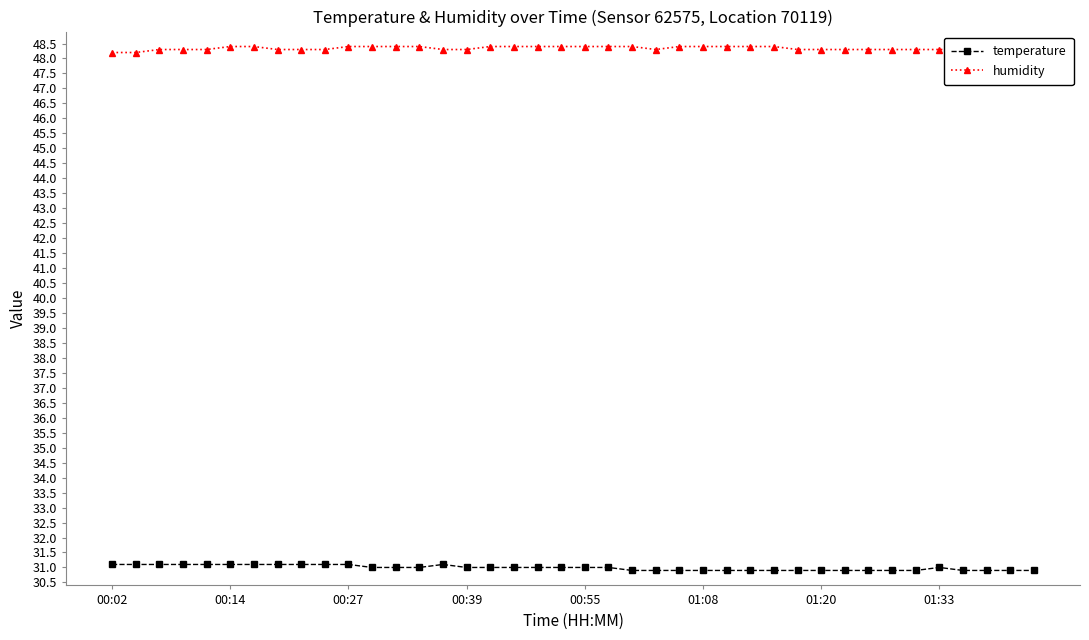

What is the difference between the humidity values at 38 and 23?

0.1